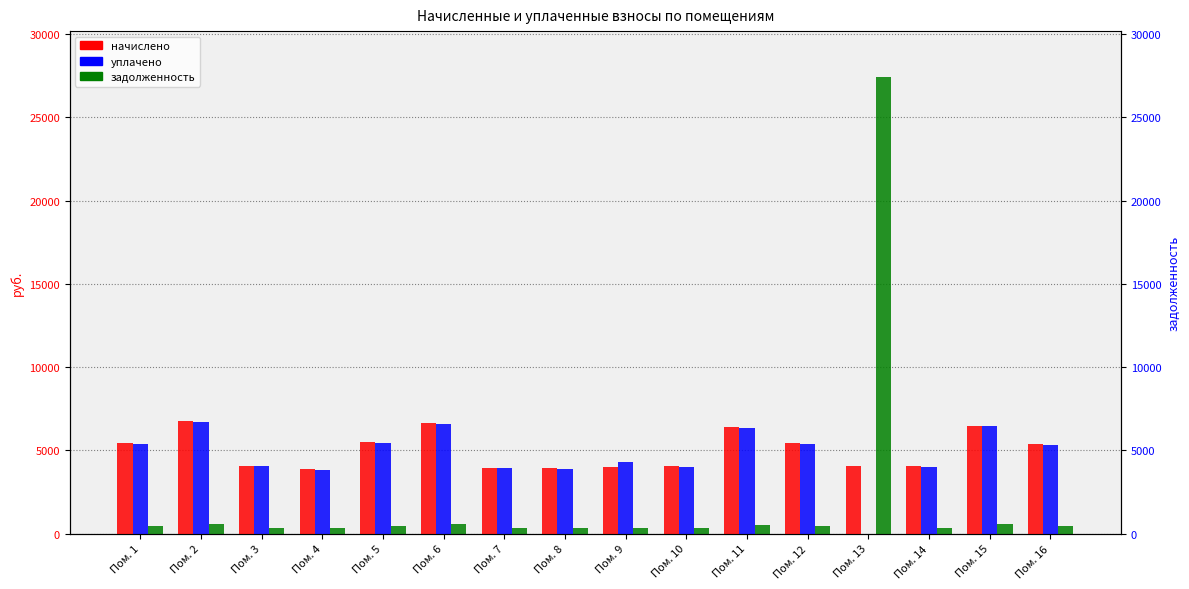

Is the value of начислено at Пом. 9 greater than the value of уплачено at Пом. 5?

No